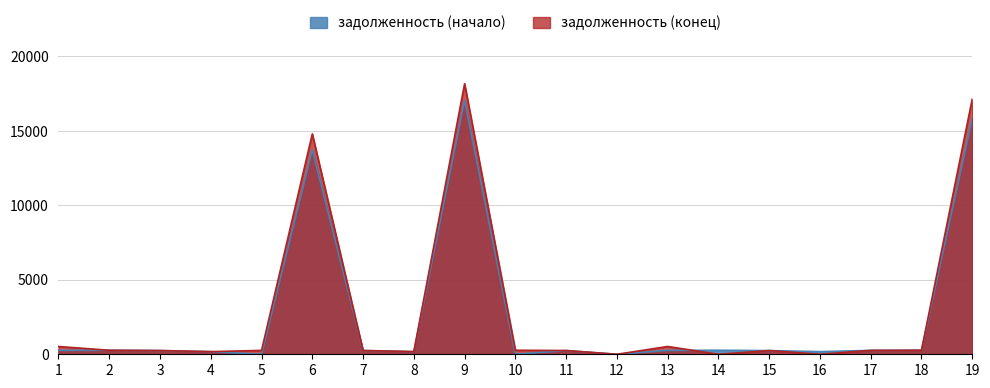

Rank the series at 14 from lowest to highest value.

задолженность (конец), задолженность (начало)